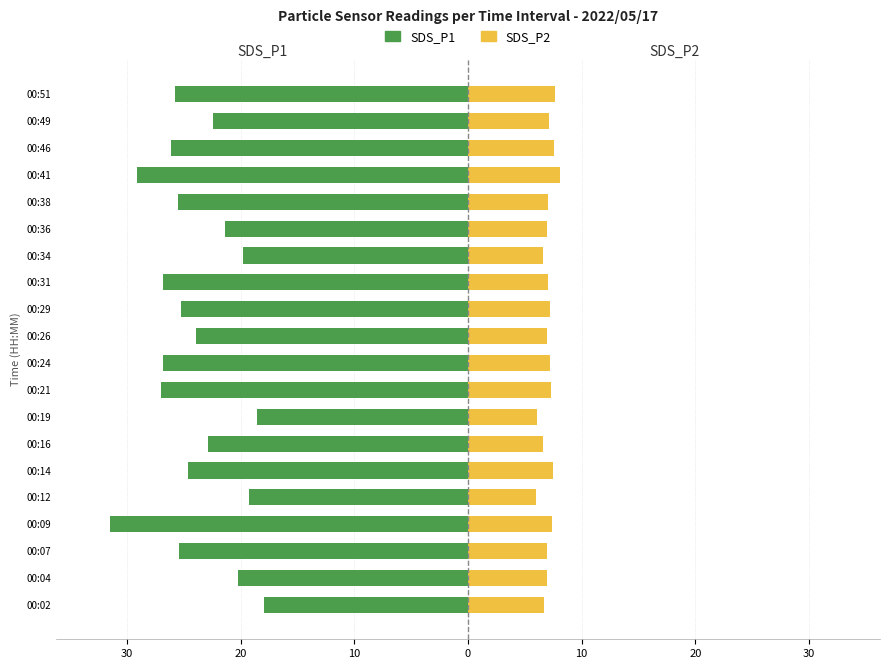

The SDS_P2 series shows 7.2 at 00:24. True or false?

True